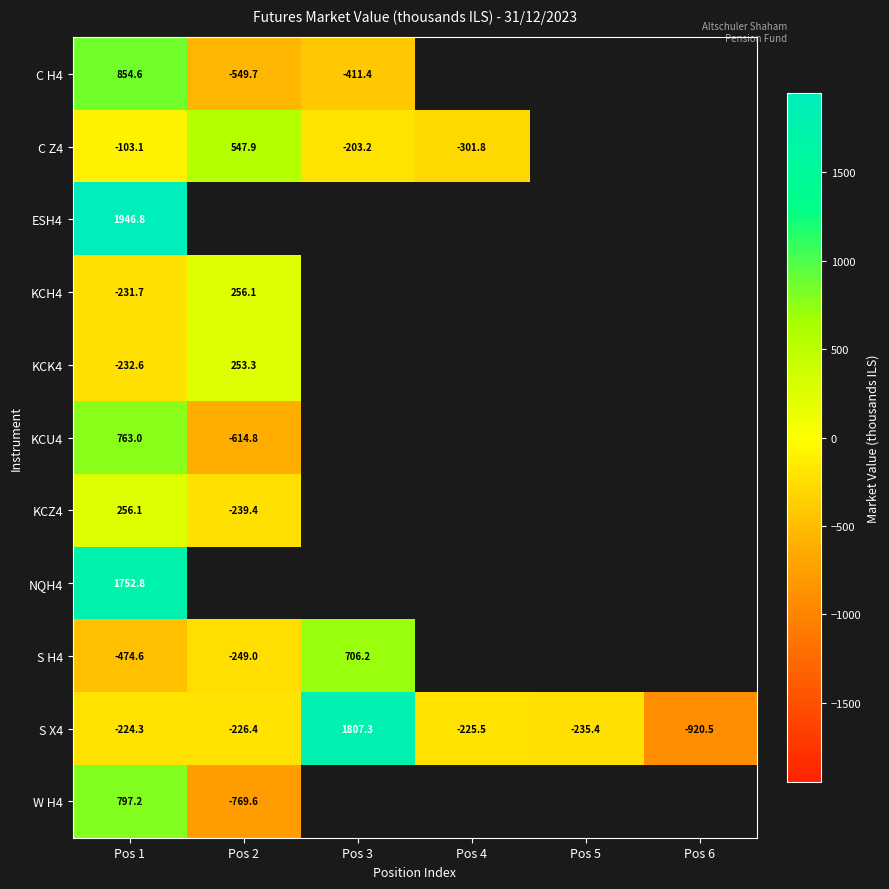

Between Pos 4 and Pos 2, which is larger?

Pos 2